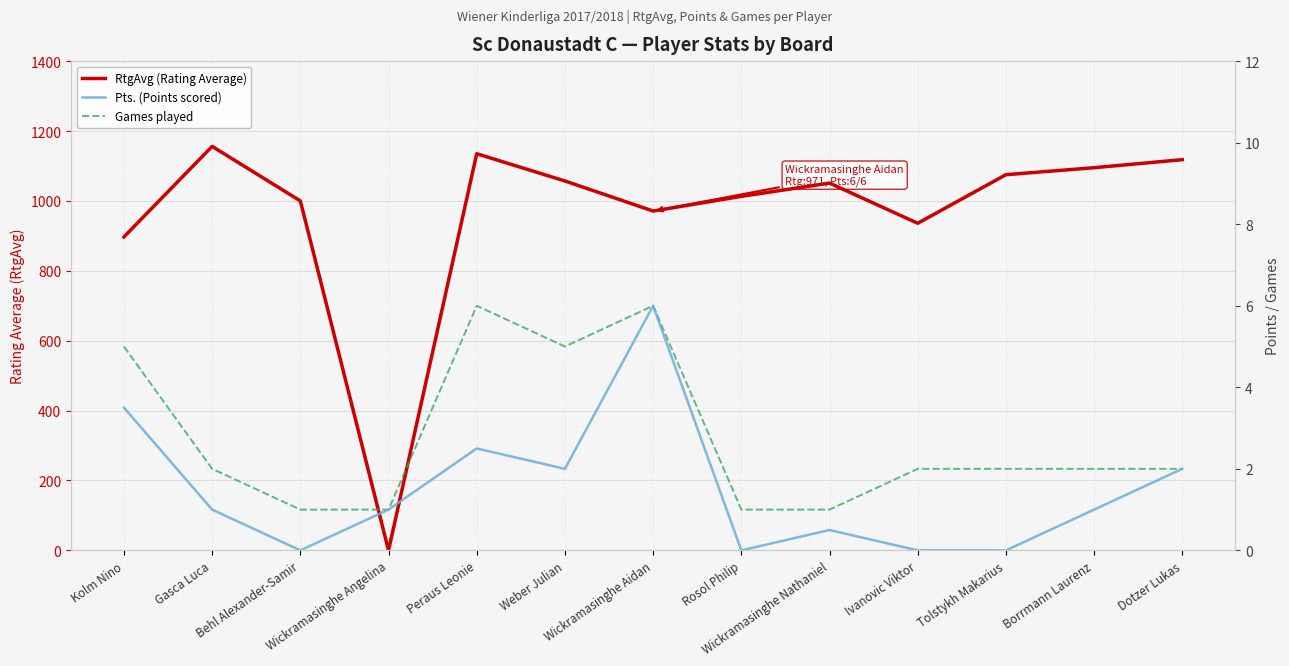

At Ivanovic Viktor, list the series in order from smallest to largest.

Pts. (Points scored), Games played, RtgAvg (Rating Average)